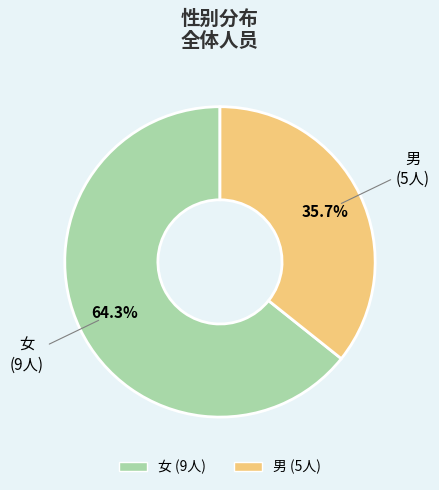

Approximately how many times larger is the value at 女 compared to 男?

1.8